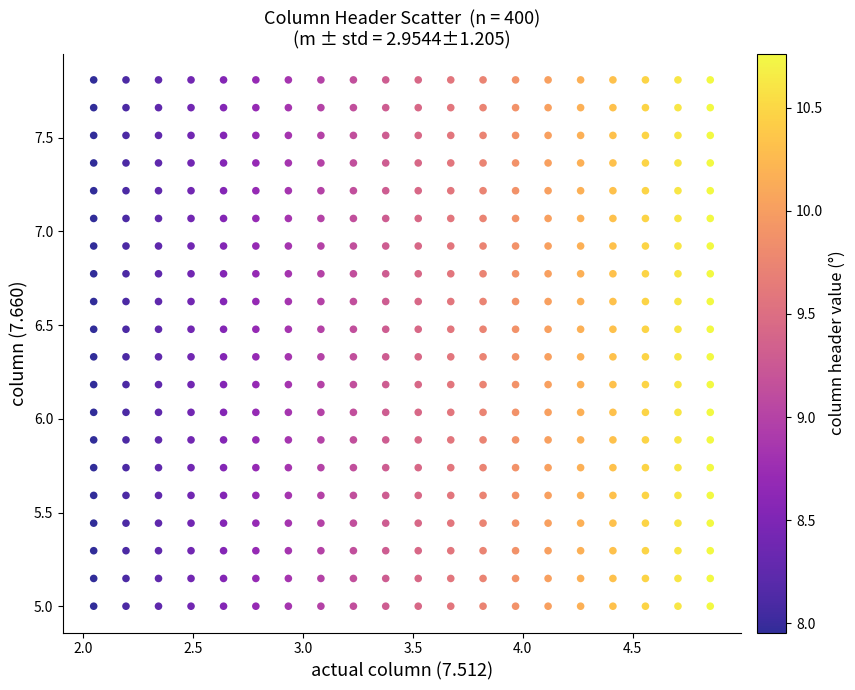

What is the range of Y values (max minus min)?

2.8